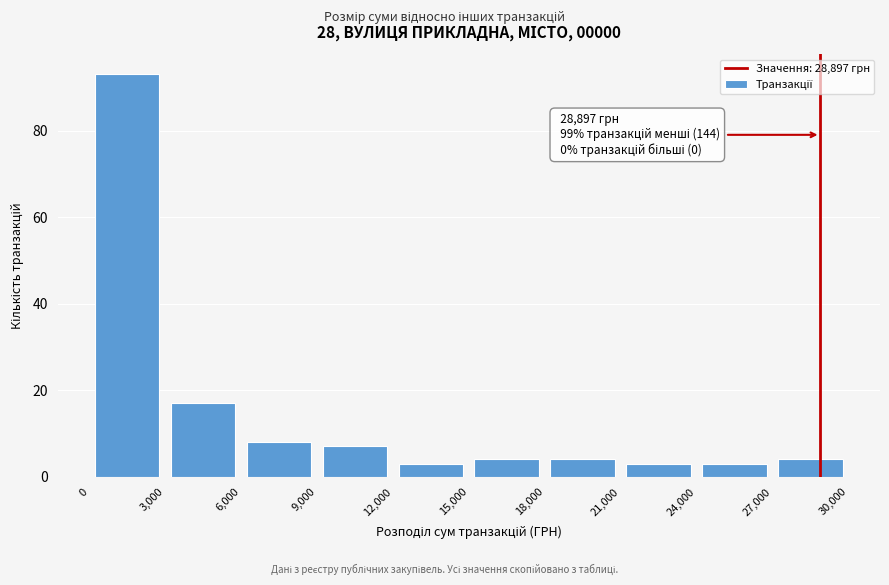

Over which range of the x-axis is the bar tallest?

0 to 3,000